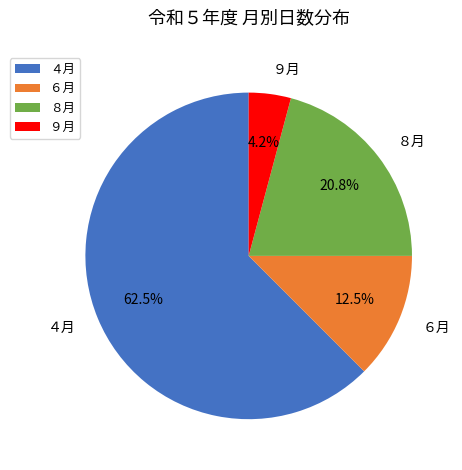

Combined, what portion of the pie is ６月 and ４月?

75.0%